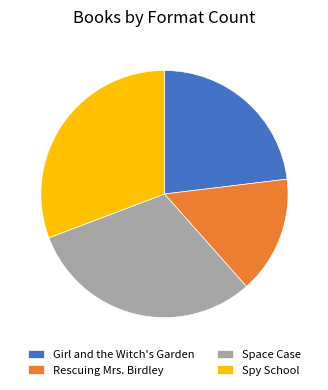

Is there a majority slice in this chart?

No